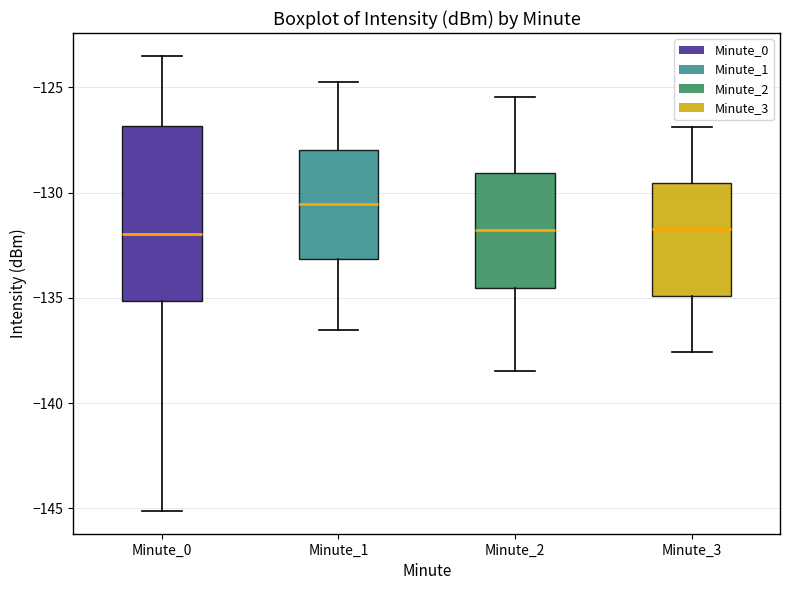

Where does the upper whisker of the box for Minute_2 end on the y-axis? The values are not printed on the chart, so give them approximately, as read against the axis.

-125.5